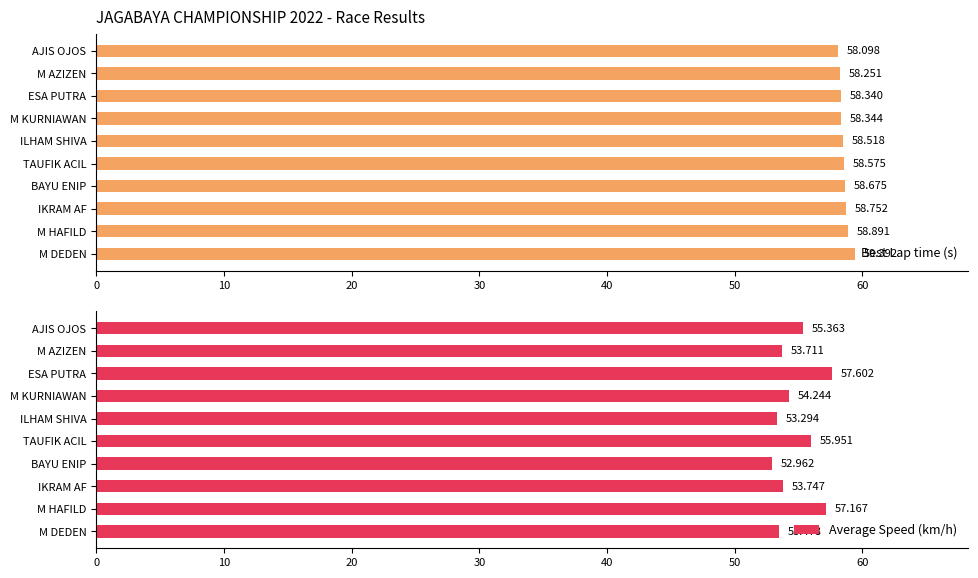

What is the maximum value for Average Speed (km/h)?

57.6